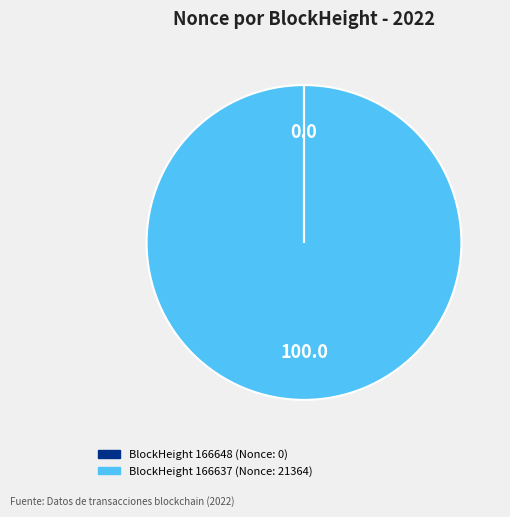

Does any single category account for the majority?

Yes